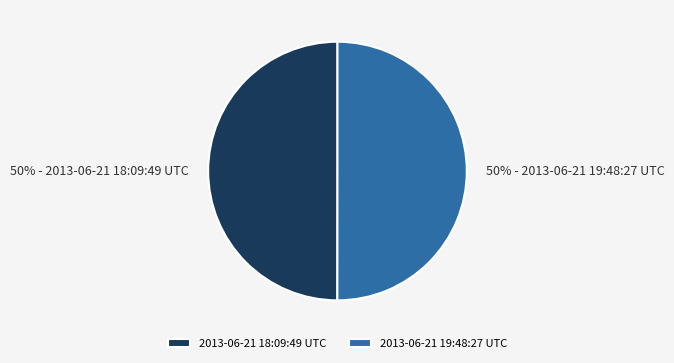

To the nearest percent, what is the average slice percentage?

50%